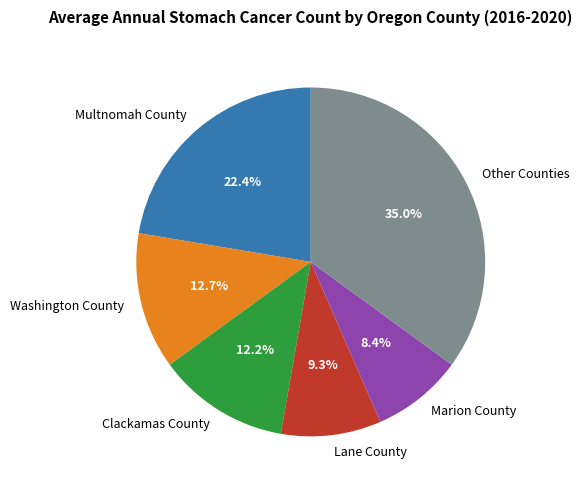

What is the ratio of the value at Lane County to the value at Other Counties?

0.3